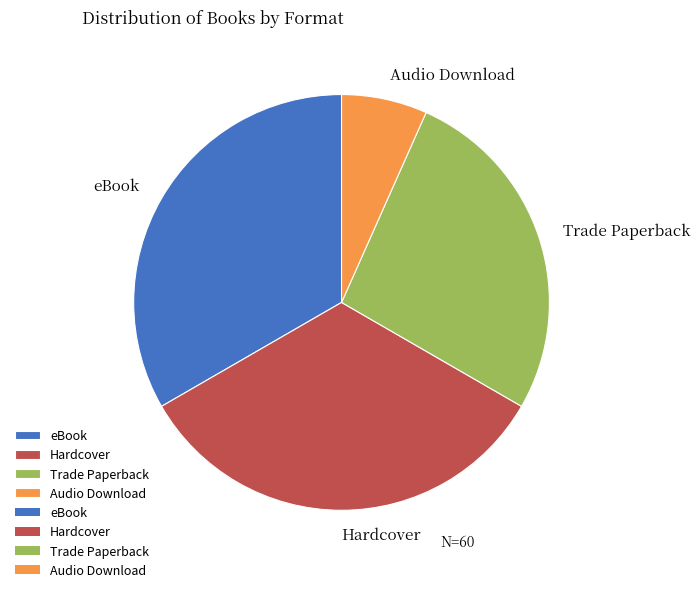

Combined, do Audio Download and Trade Paperback account for over 50%?

No